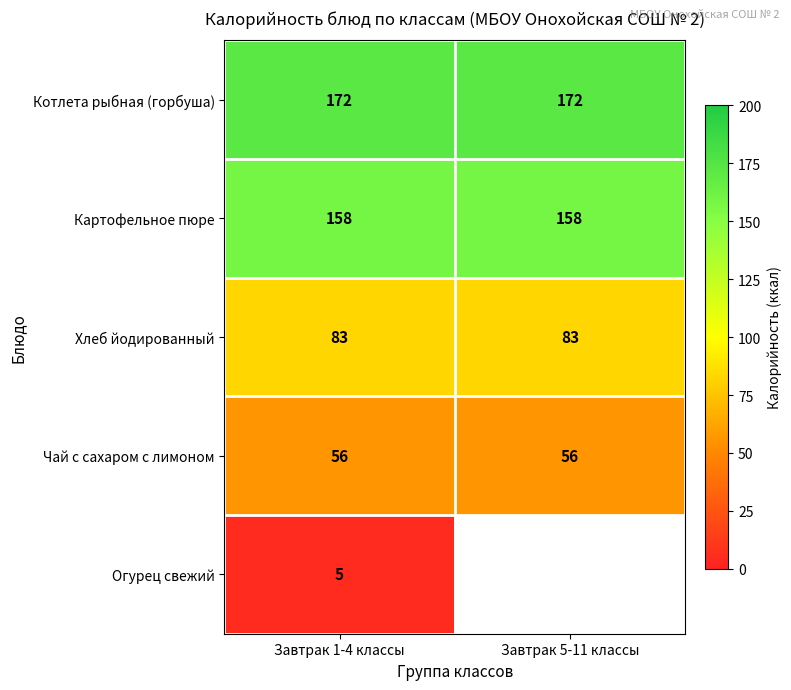

What is the highest value of the Чай с сахаром с лимоном series?

56